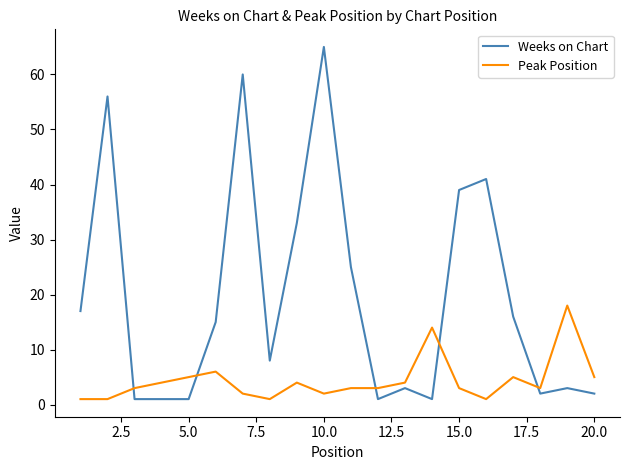

What is the greatest value displayed?

65